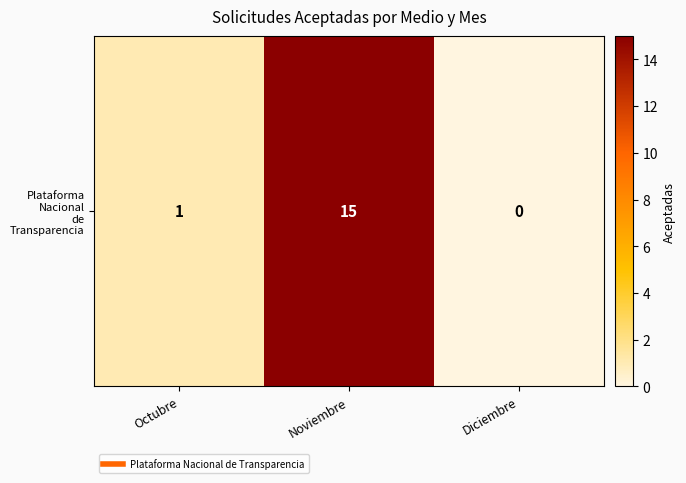

True or false: the data shows 1 at Octubre.

True